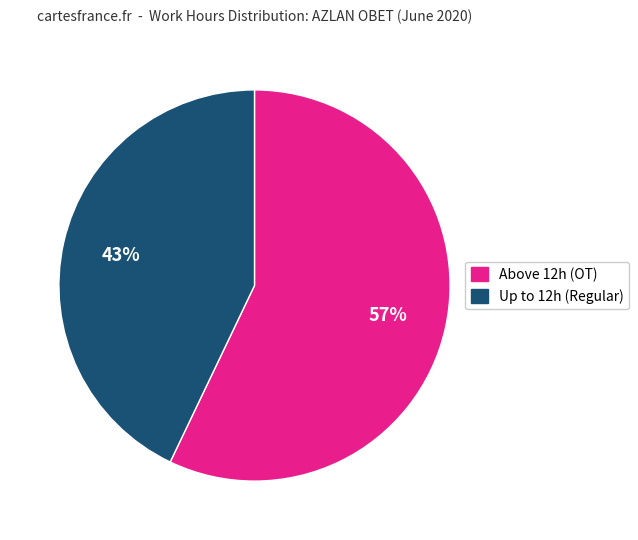

Is there any slice that represents more than half of the pie?

Yes